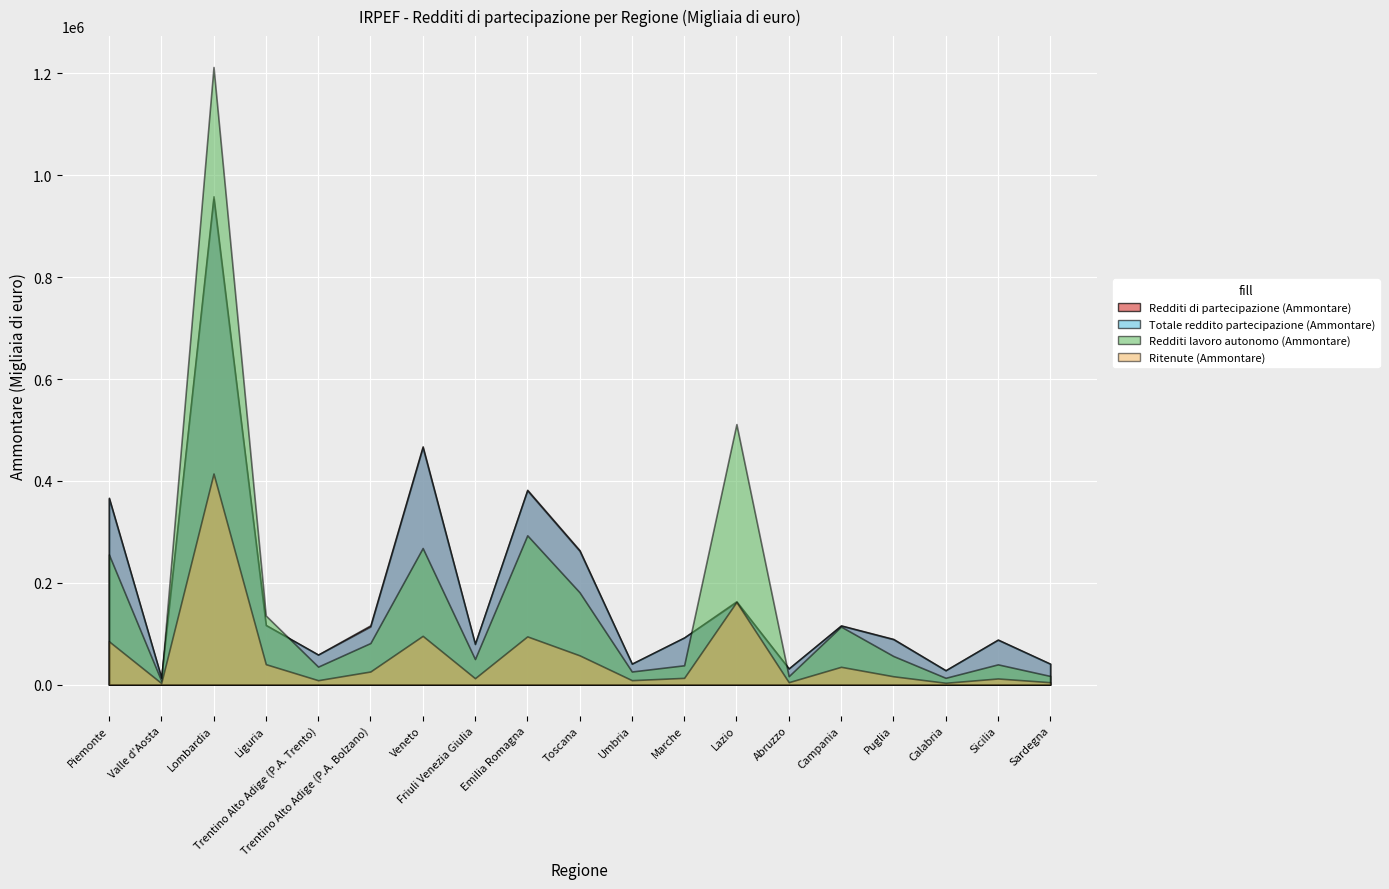

At which label does Ritenute (Ammontare) first exceed 16466?

Piemonte